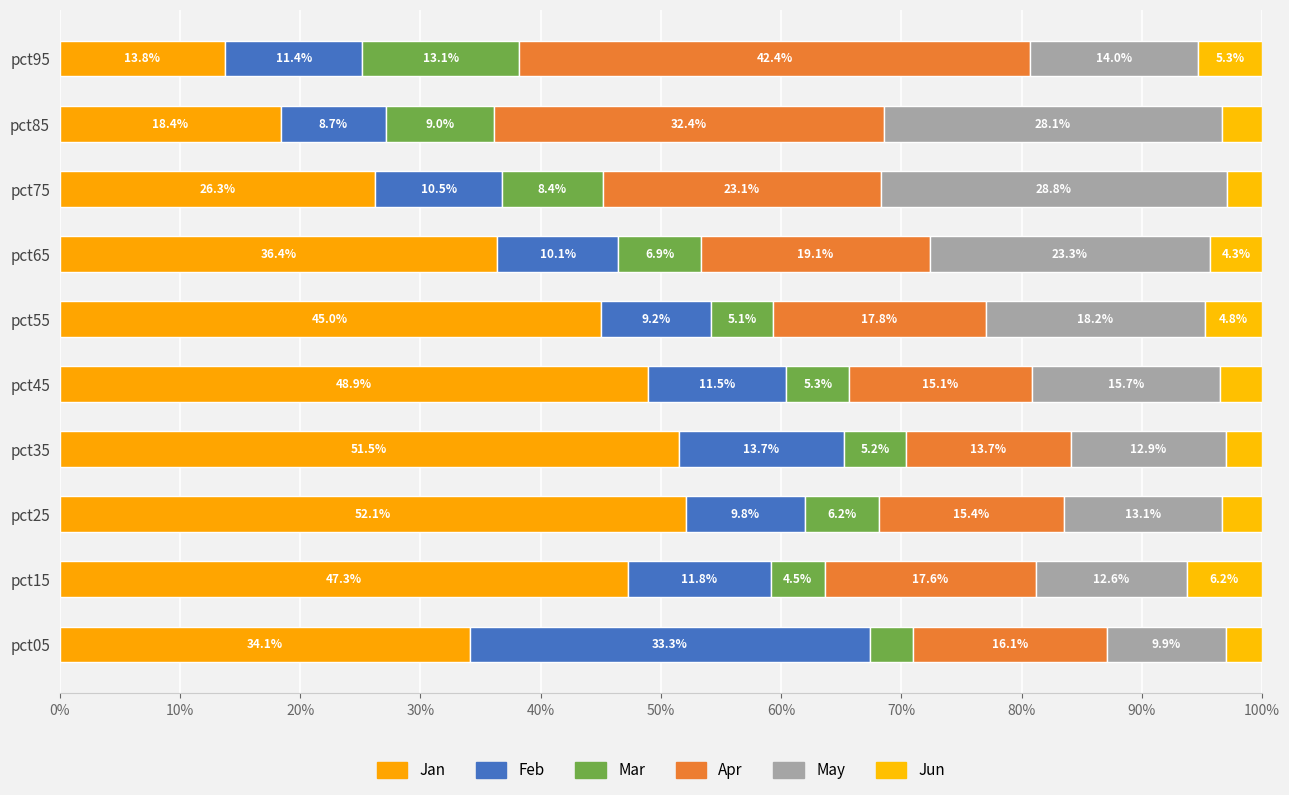

What is the value of the Jun bar at the 1st from the left?

3.0